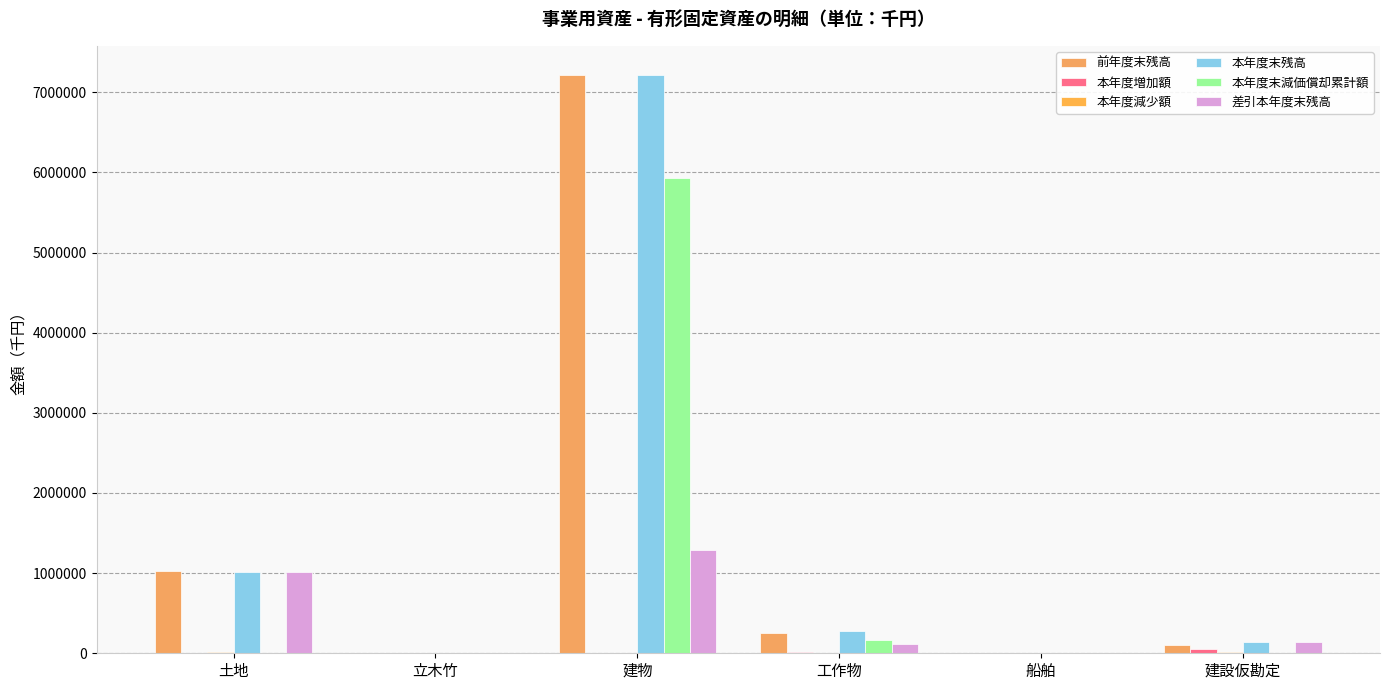

True or false: 本年度末減価償却累計額 has a value of -3045078 at 建設仮勘定.

False